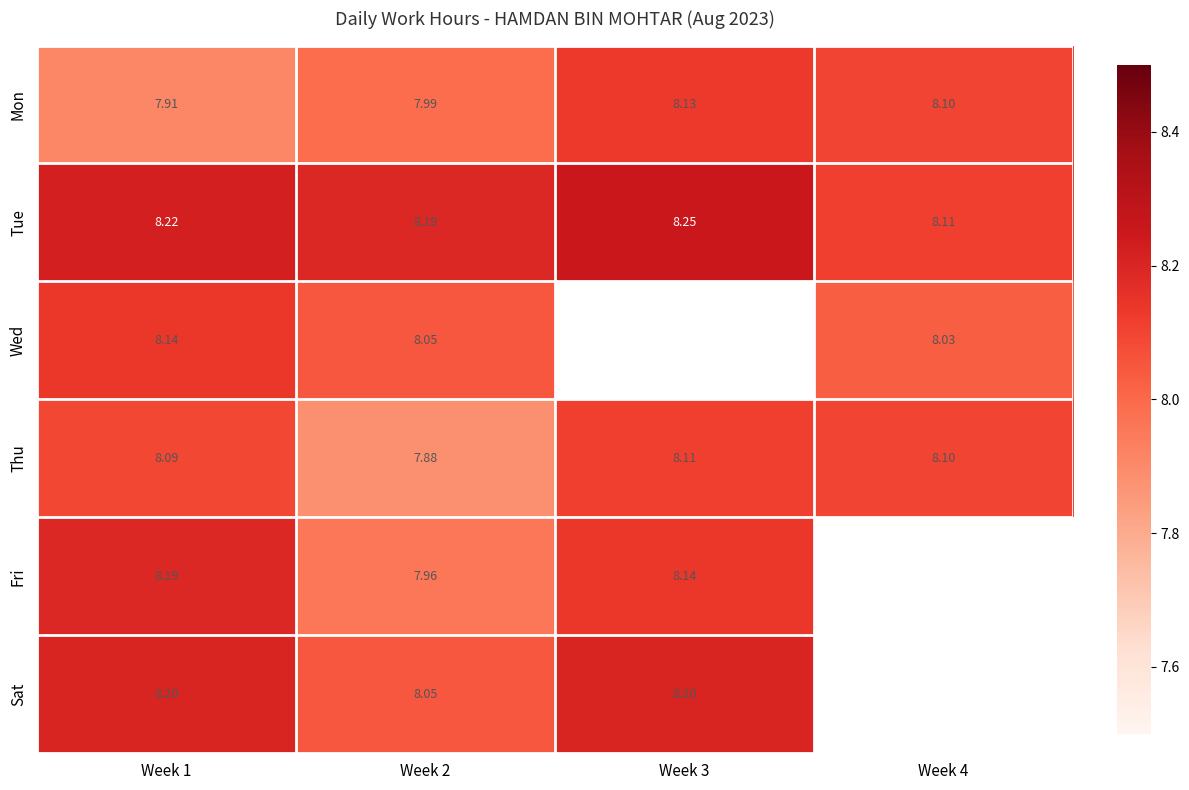

Between Week 1 and Week 2, which series saw the biggest shift?

Fri